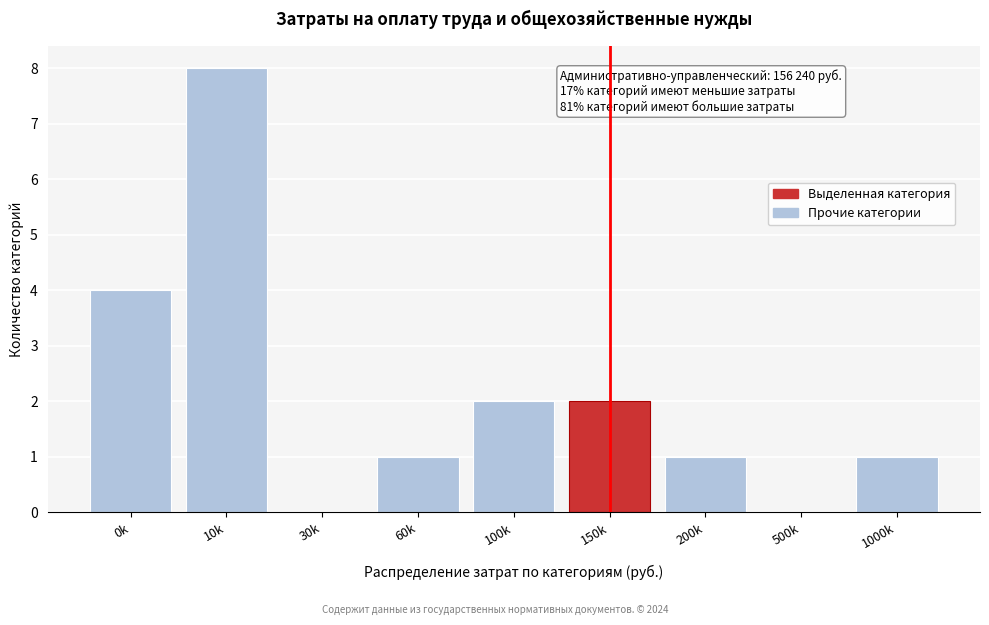

Reading left to right, what are all the values shown in this chart?

0k=4	10k=8	30k=0	60k=1	100k=2	150k=2	200k=1	500k=0	1000k=1